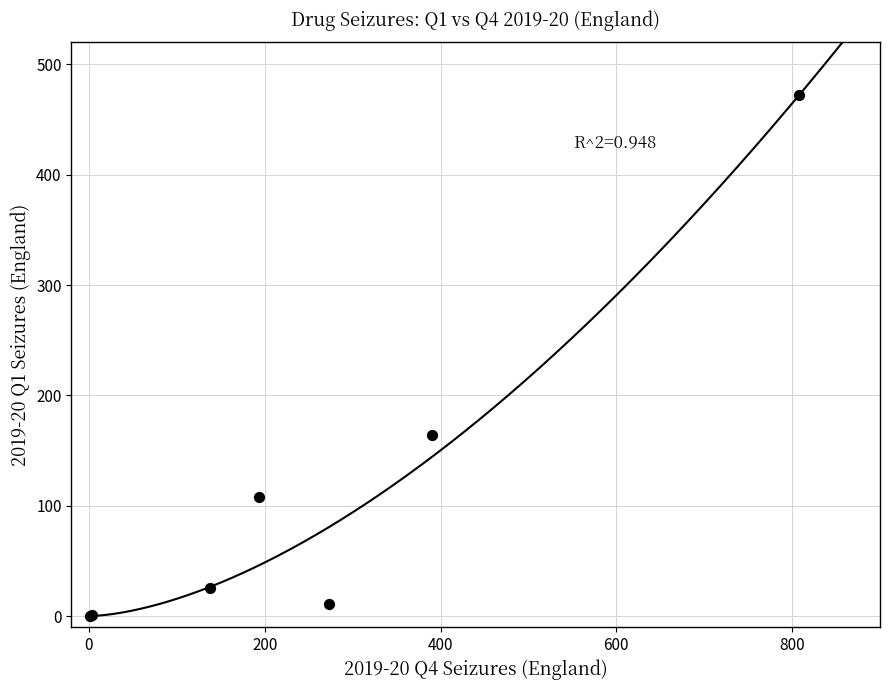

What Y value in the scatter plot is closest to 236?

164